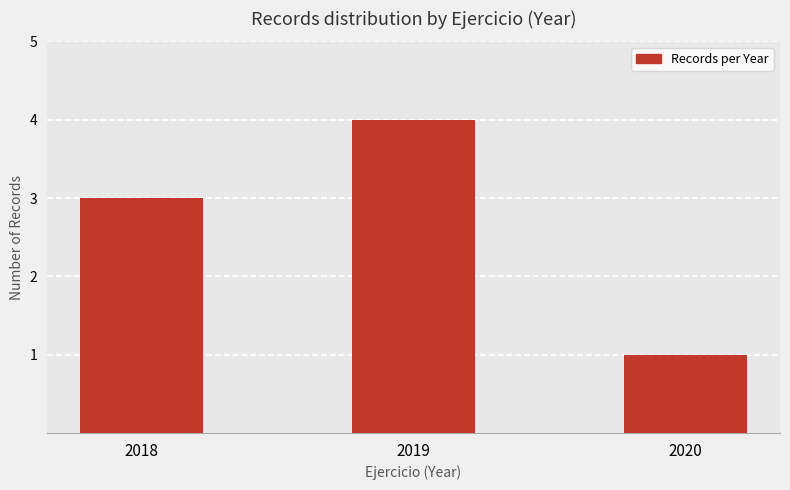

Rank the categories by value from highest to lowest.

2019, 2018, 2020